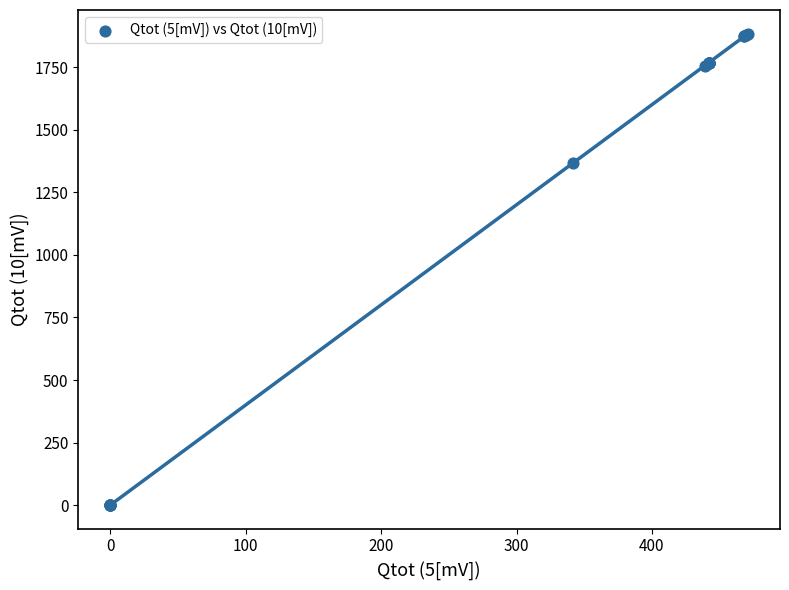

What Y value in the scatter plot is closest to 941?

1368.2